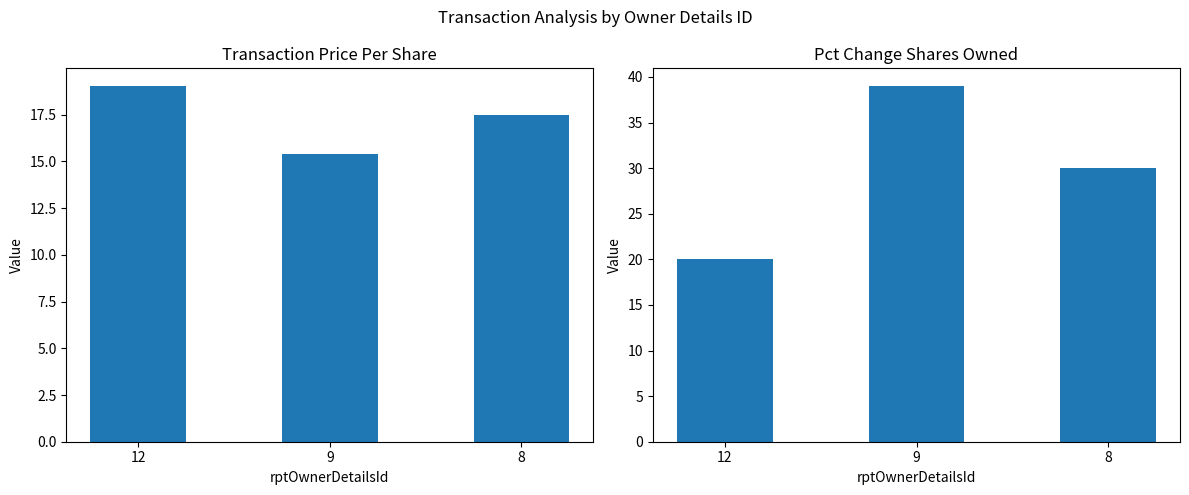

What is the approximate value of transactionPricePerShare at 9?

15.4